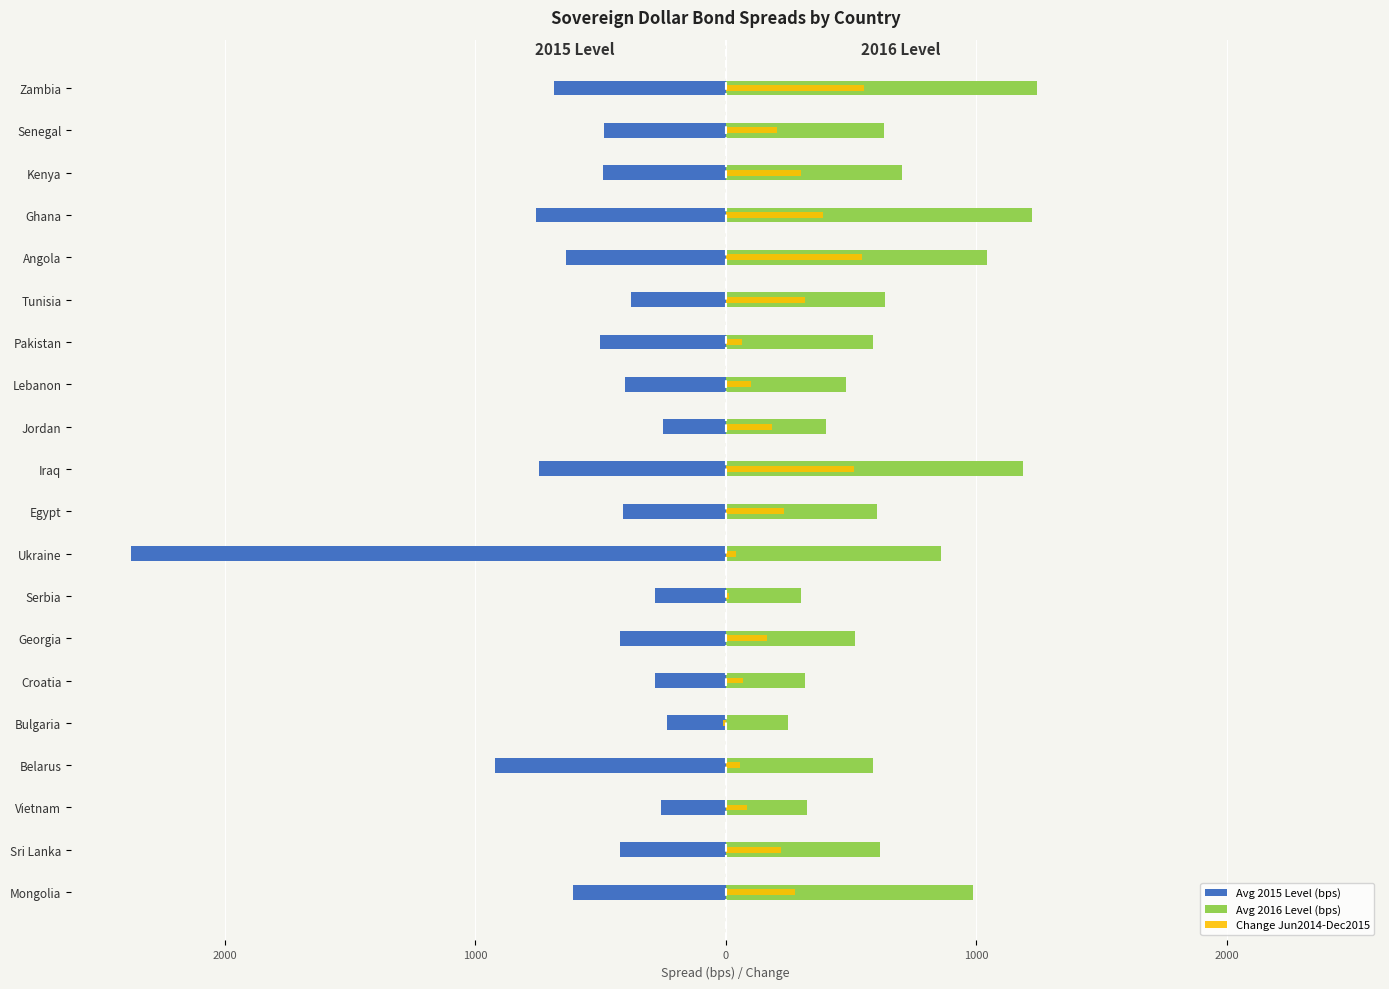

True or false: Avg 2015 Level (bps) has a value of -239 at Tunisia.

False